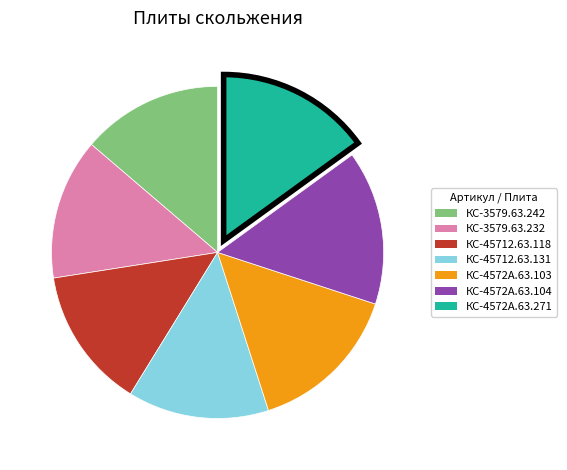

Count the number of slices in the pie.

7